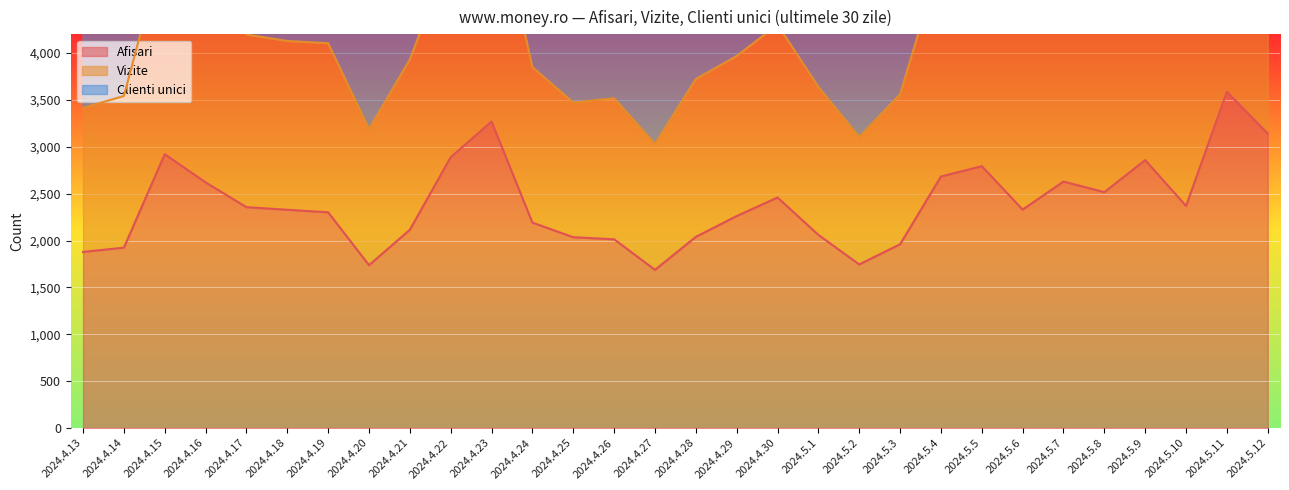

Between 2024.5.5 and 2024.4.24, which is larger?

2024.5.5